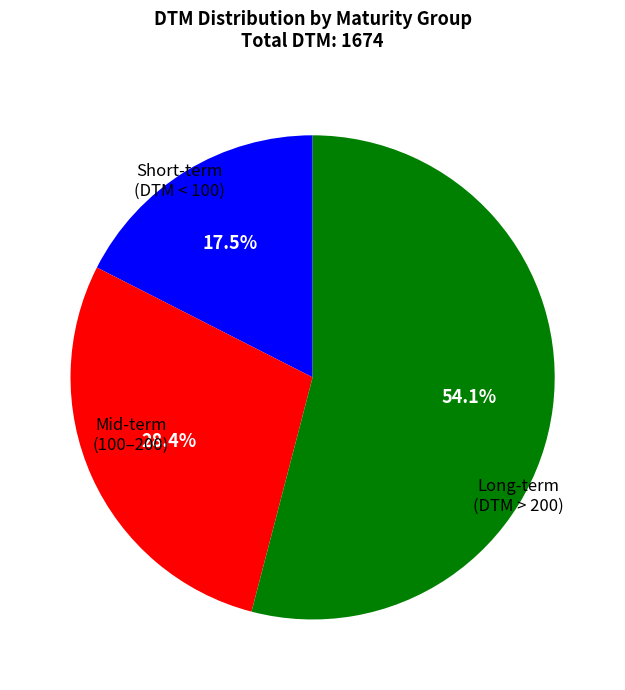

Is there a majority slice in this chart?

Yes